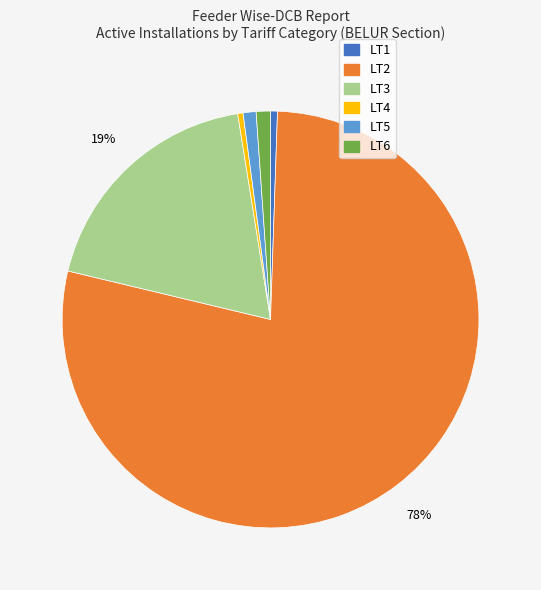

Does any single category account for the majority?

Yes